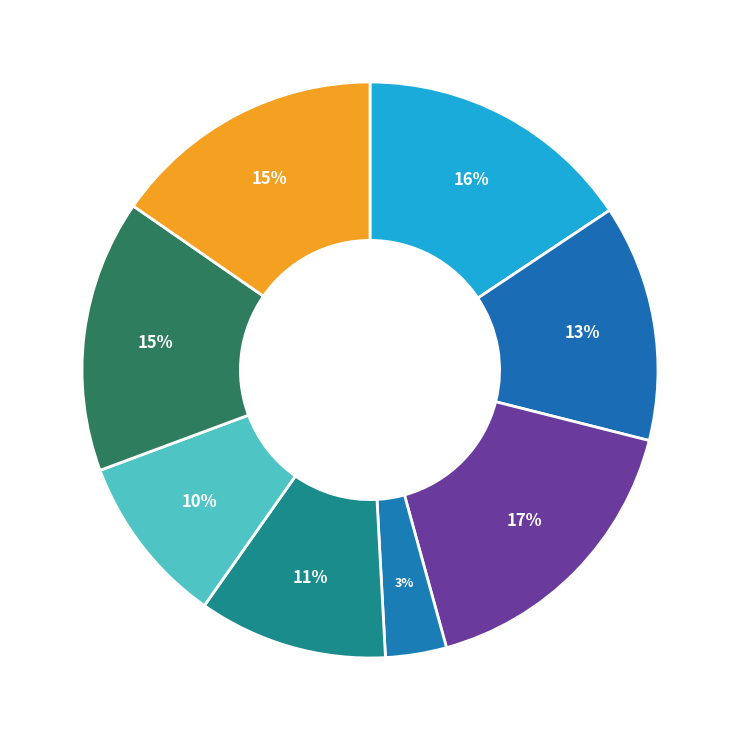

Which slice is the smallest?

2021 - Vedoucí pracovník č. 2